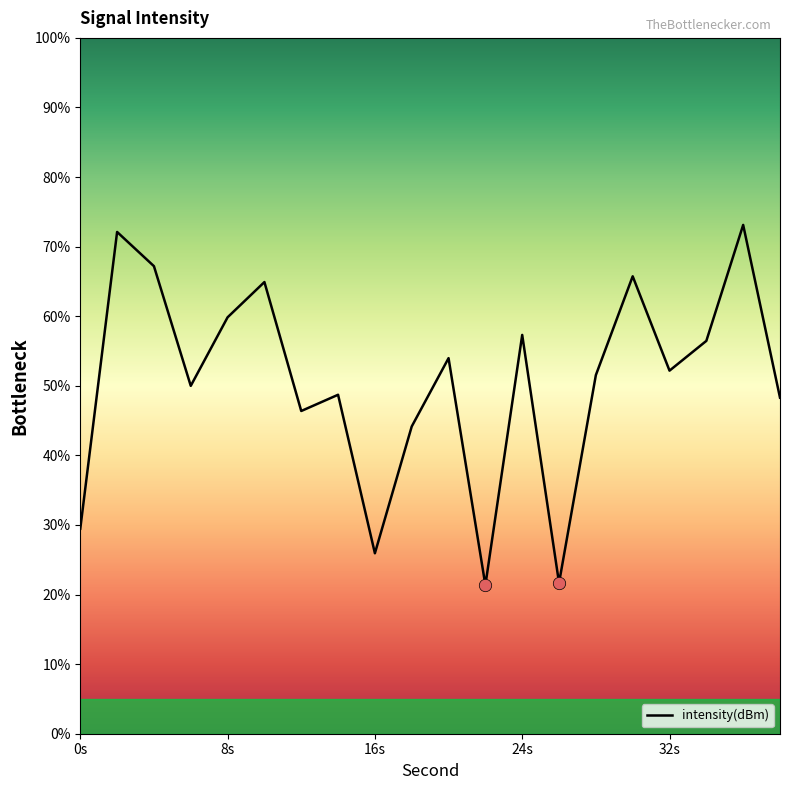

What is the minimum value shown in the chart?

21.3